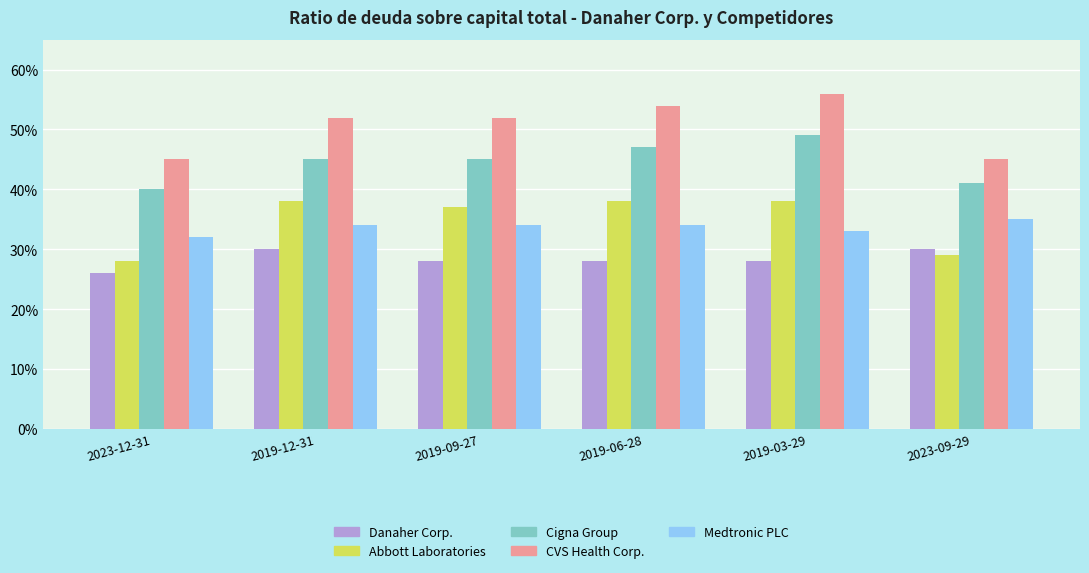

At which label is Abbott Laboratories closest to 0?

2023-12-31